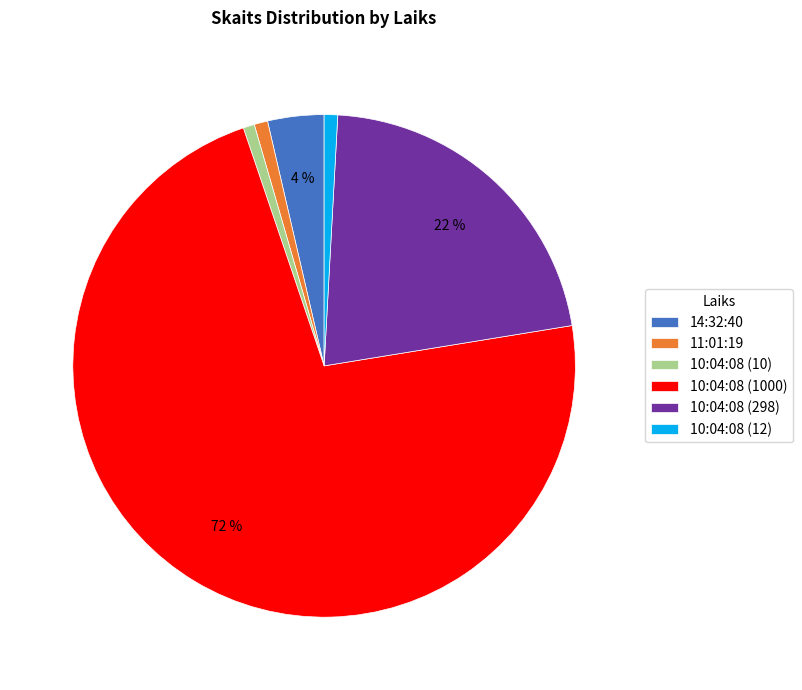

True or false: 10:04:08 (298) accounts for 30% of the total.

False